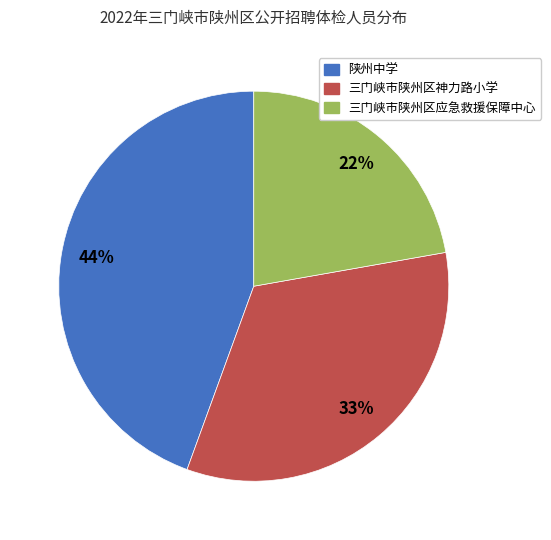

To the nearest percent, what portion does 三门峡市陕州区应急救援保障中心 represent?

22%